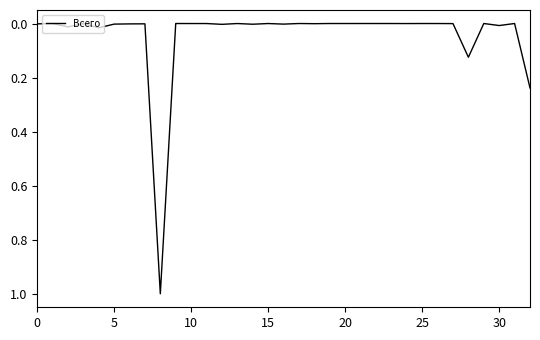

What is the maximum value shown in the chart?

1.0